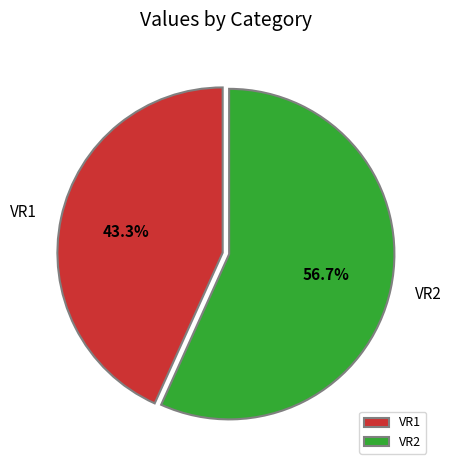

How many slices are in this pie chart?

2